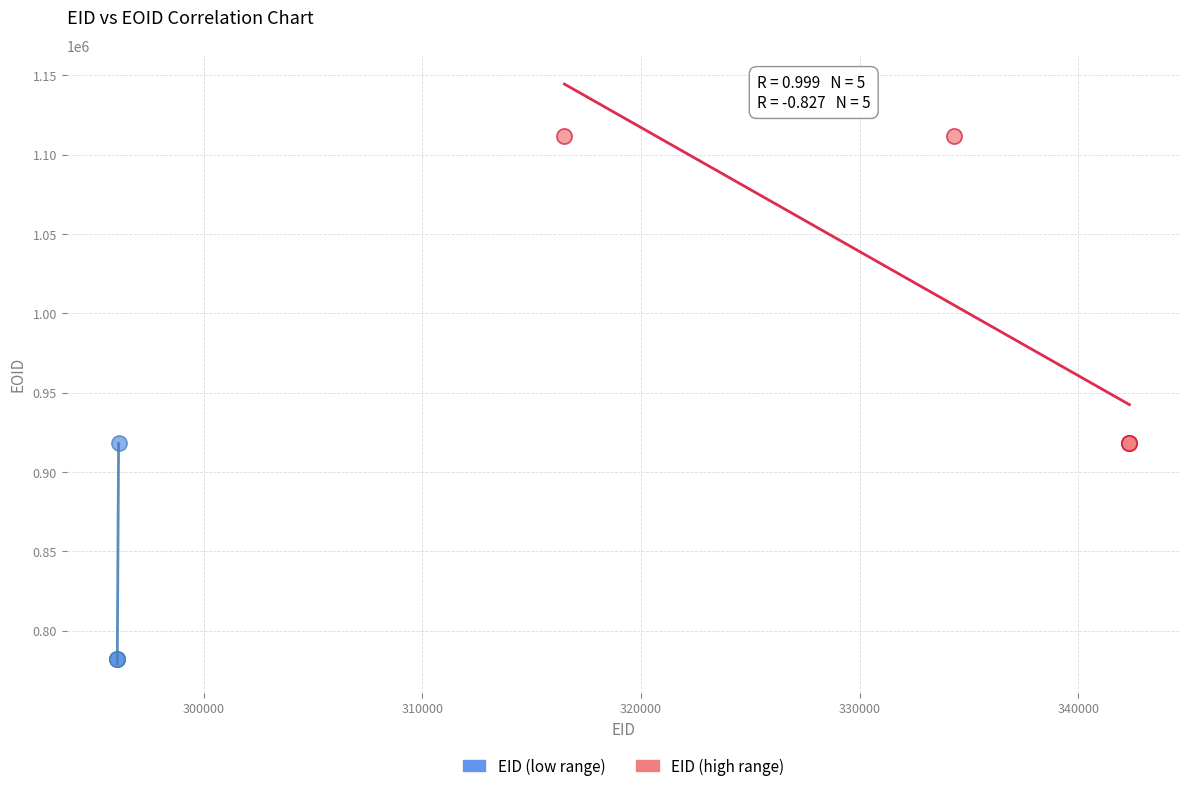

Which series reaches the maximum Y coordinate?

EID (high range)